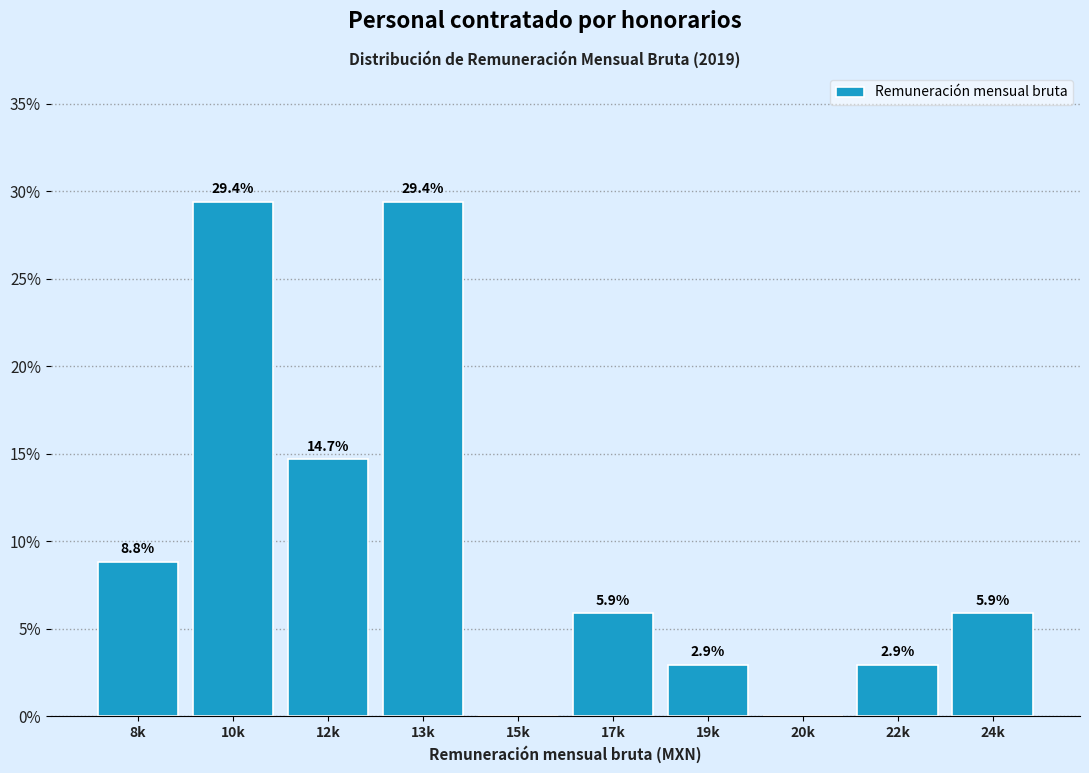

Reading left to right, extract all data points from this chart.

8k=8.8	10k=29.4	12k=14.7	13k=29.4	15k=0.0	17k=5.9	19k=2.9	20k=0.0	22k=2.9	24k=5.9